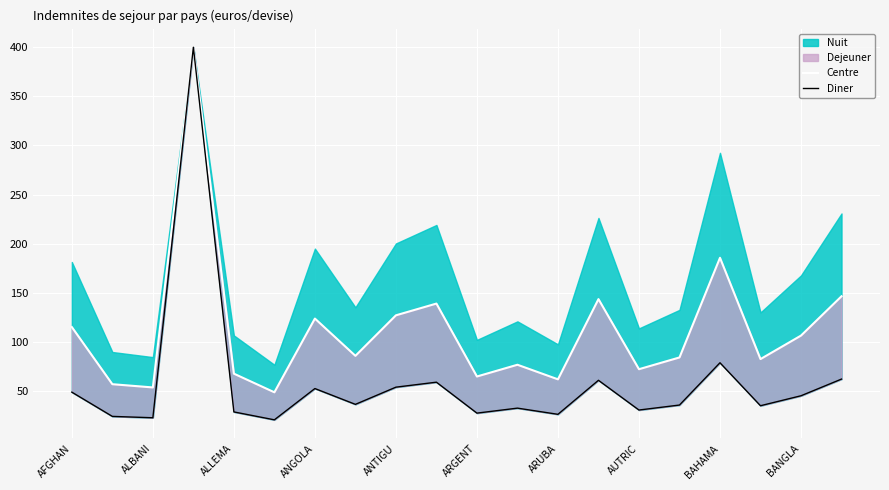

The Diner series shows 89.0 at ANTIGU. True or false?

False